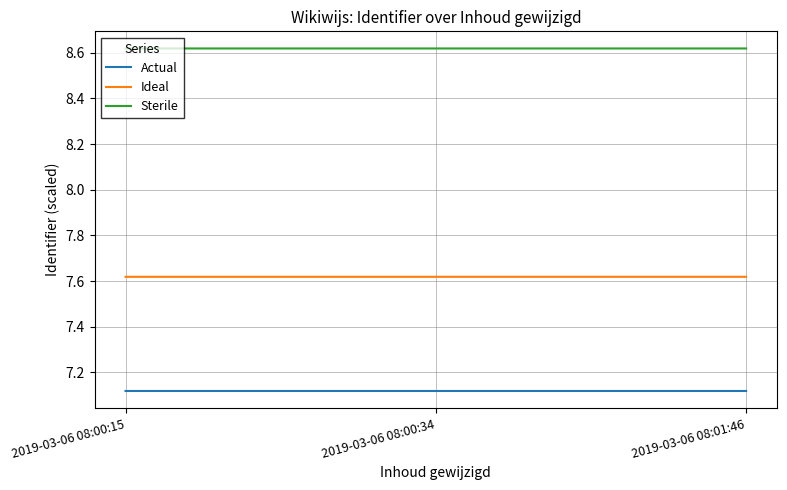

Is the value of Sterile at 2019-03-06 08:01:46 greater than the value of Actual at 2019-03-06 08:01:46?

Yes